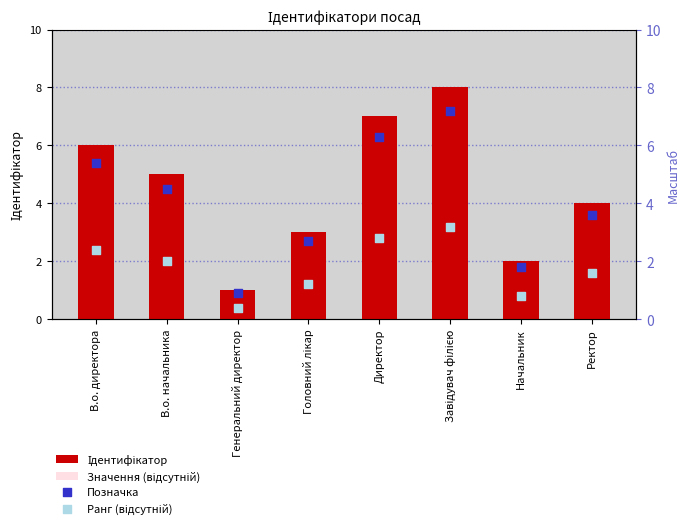

Is the value of Позначка at Головний лікар greater than the value of Значення (відсутній) at Начальник?

Yes